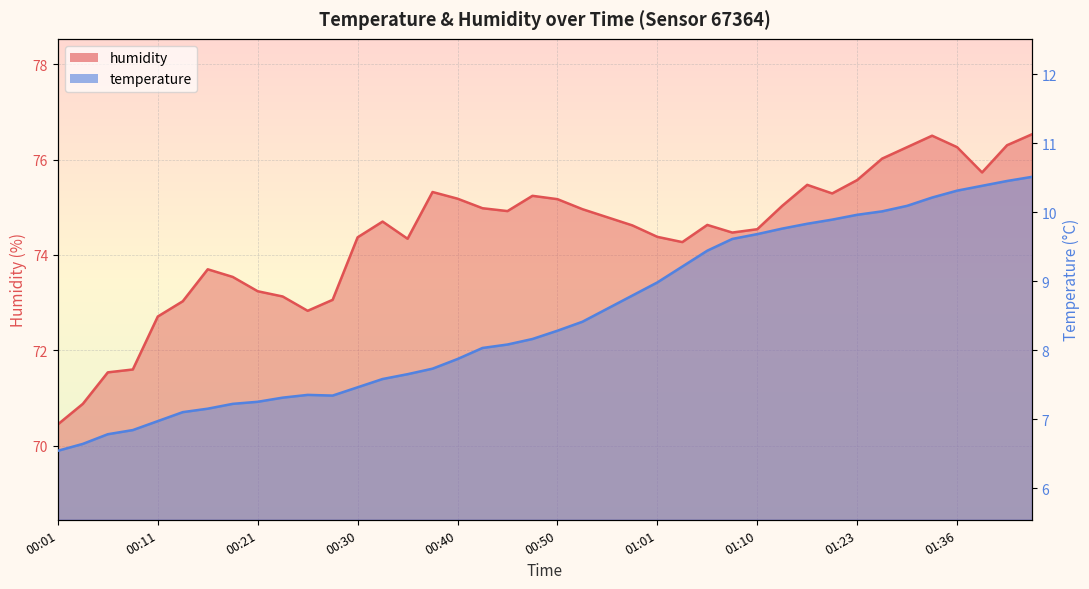

What is the label of the 19th point from the right?

2023-04-03T00:53:30